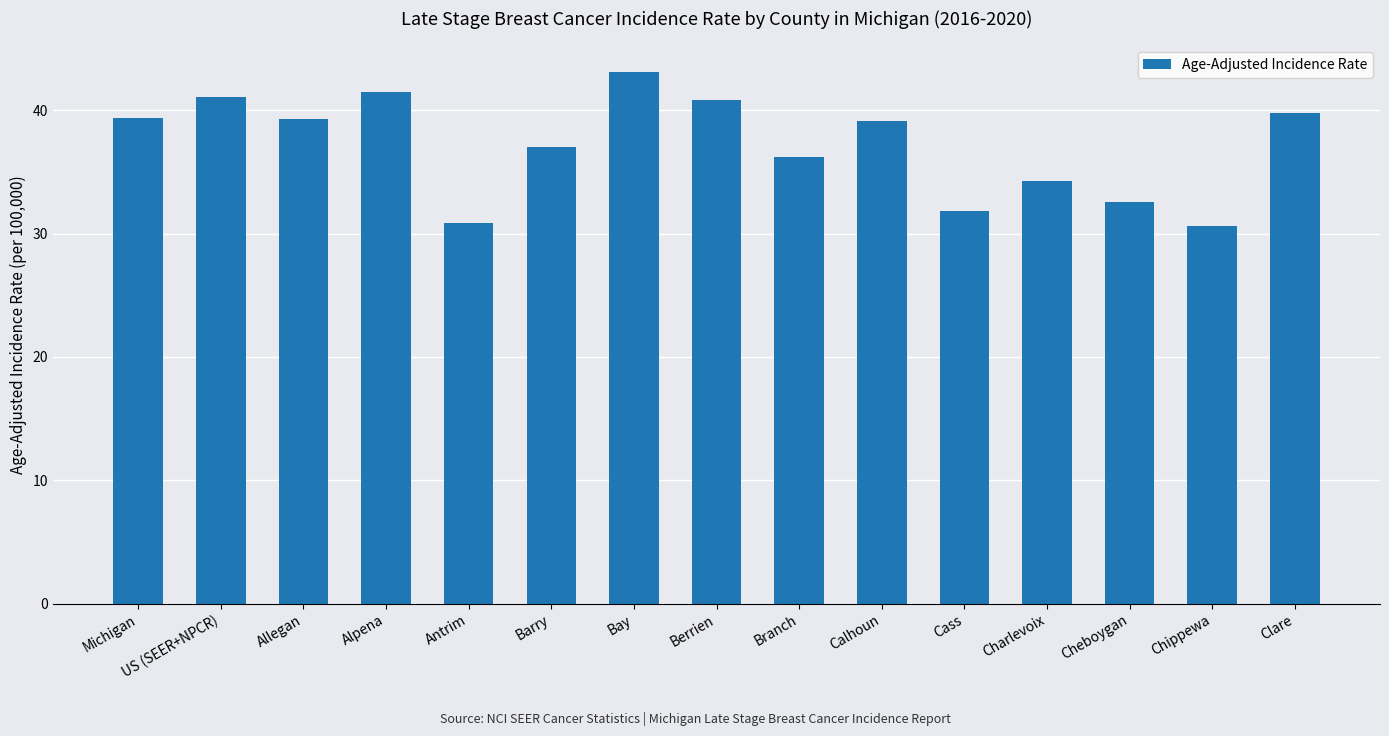

What is the difference between the values at Calhoun and Cheboygan?

6.5